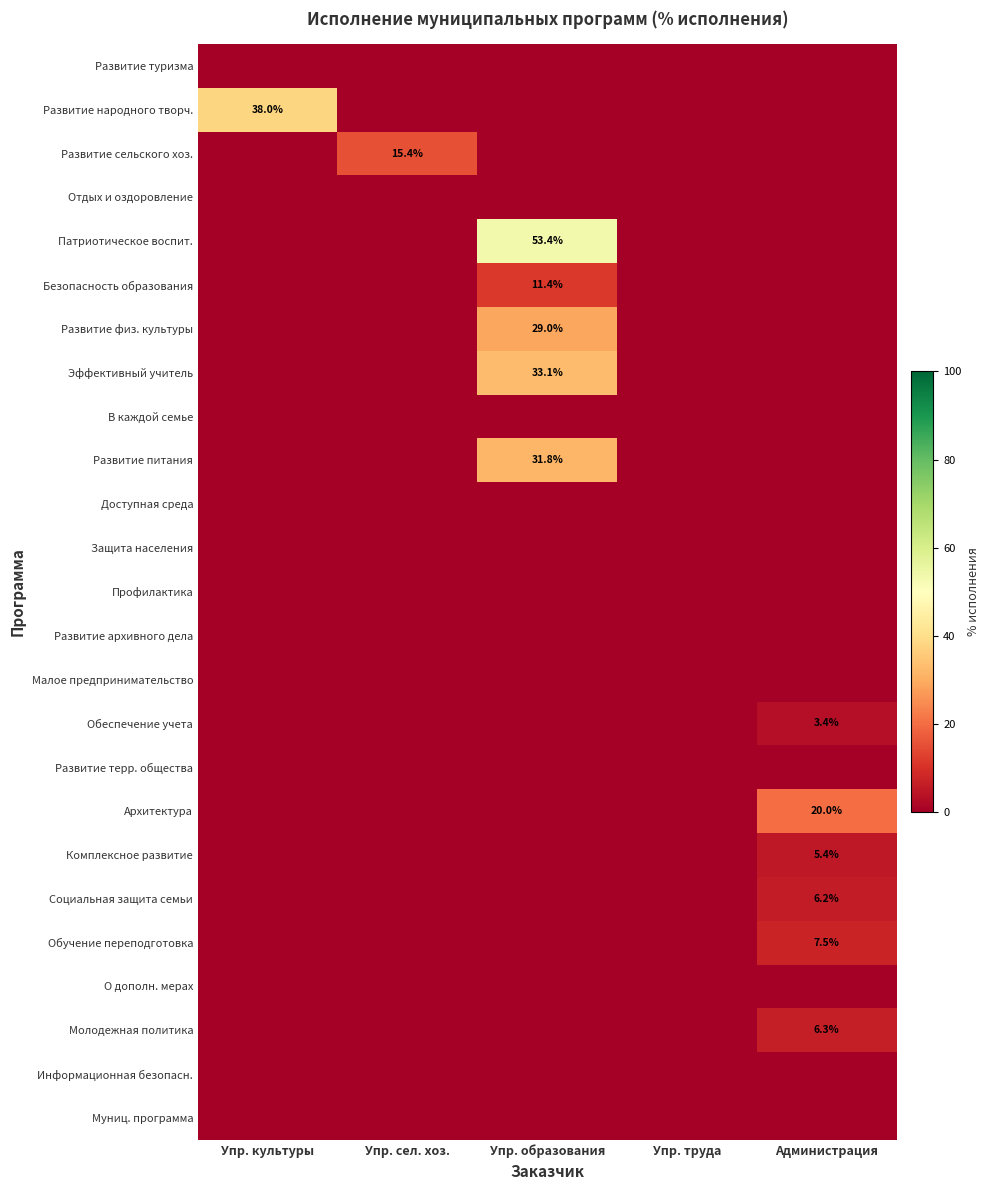

At which category is the sum across all series the highest?

Упр. образования